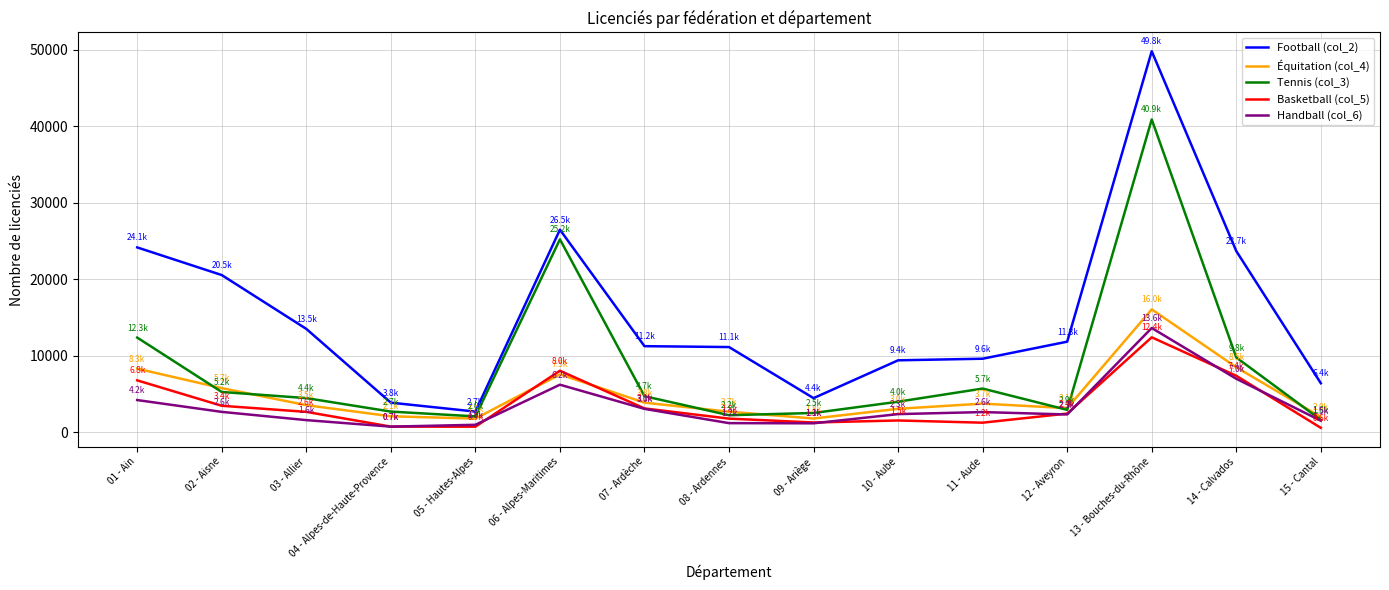

How many interior local peaks does the Équitation (col_4) series have?

3